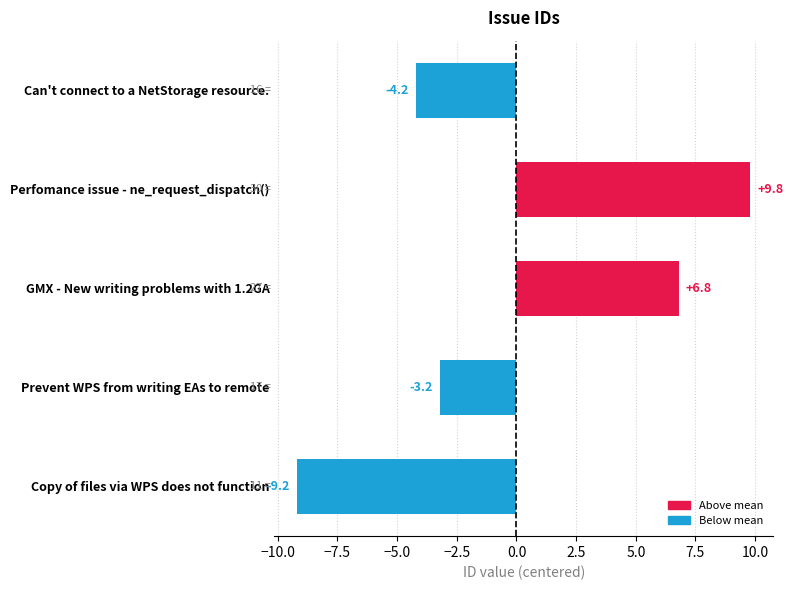

What is the greatest value displayed?

9.8